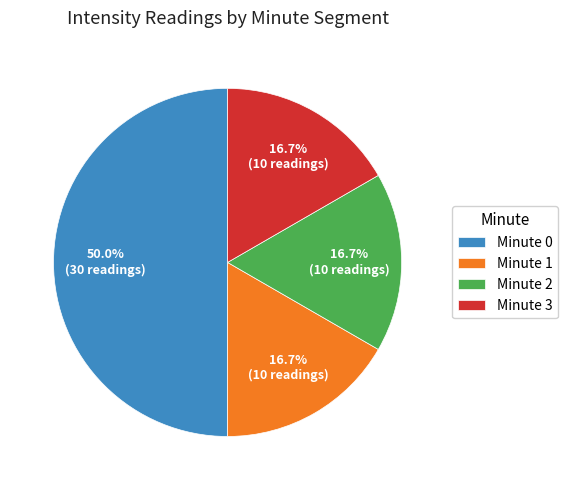

What is the largest slice in the pie chart?

Minute 0